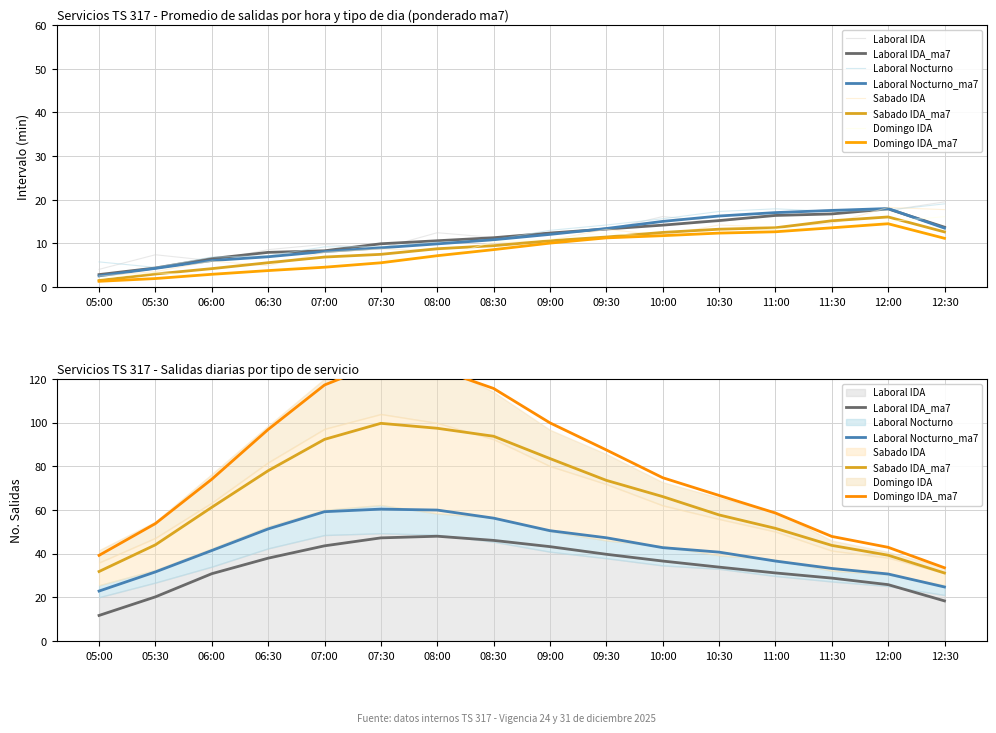

What is the label of the 2nd point from the right?

12:00